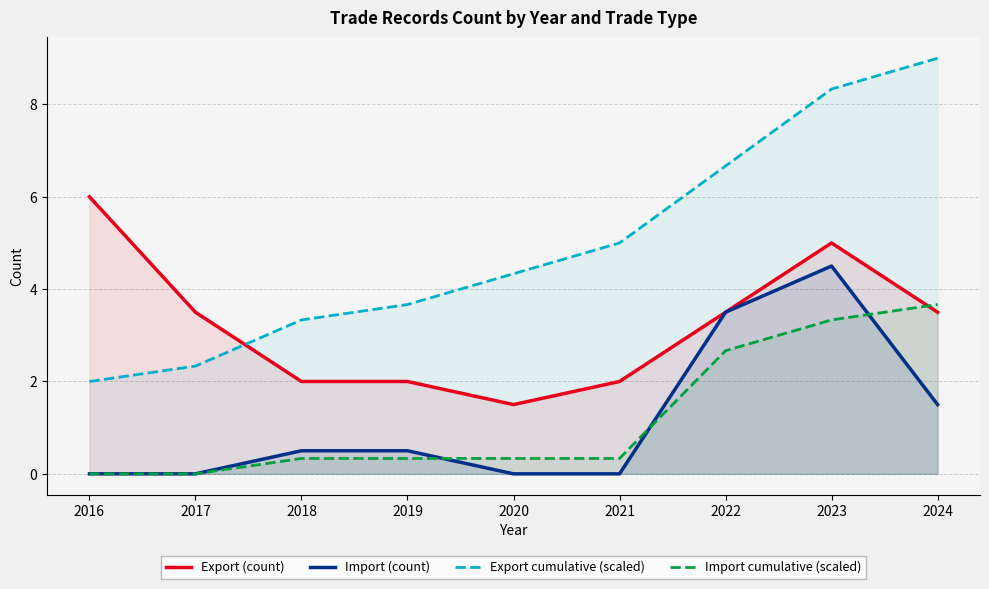

What is the difference between the second highest and second lowest values in the Import cumulative (scaled) series?

3.3